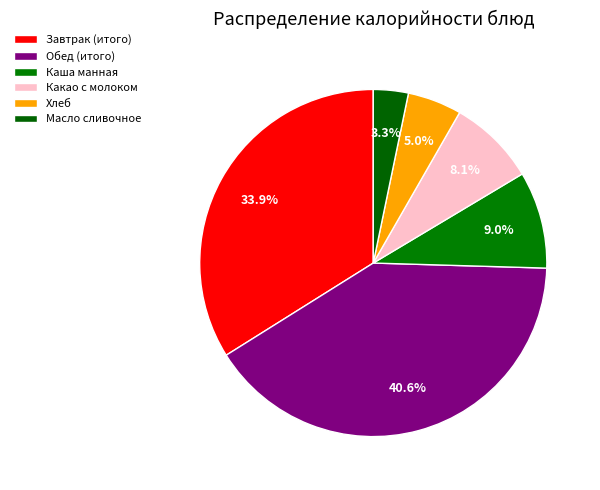

To the nearest percent, what is the difference between the Обед and Хлеб slice percentages?

36%